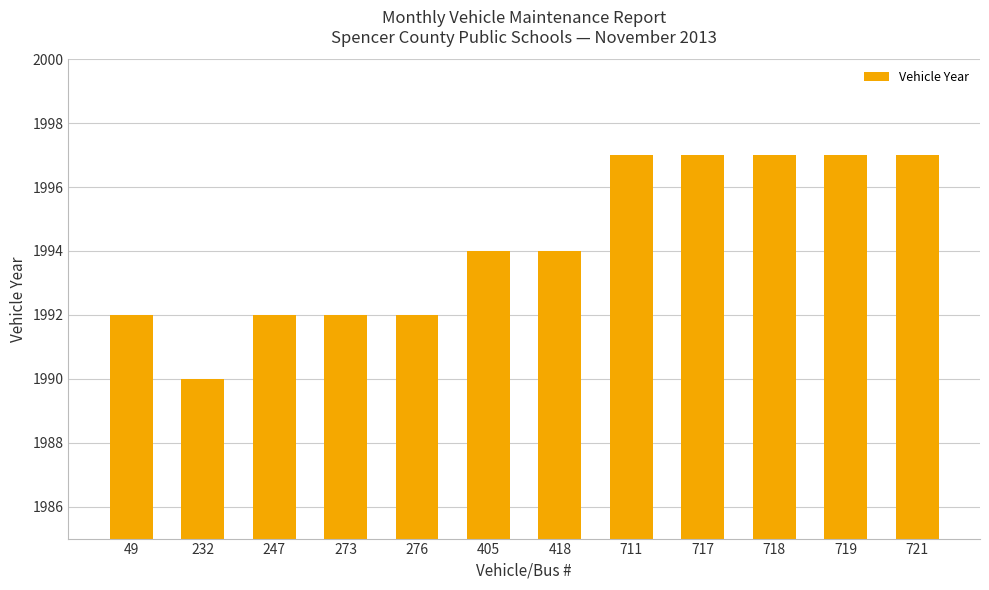

The chart shows a value of 1059 at 711. True or false?

False